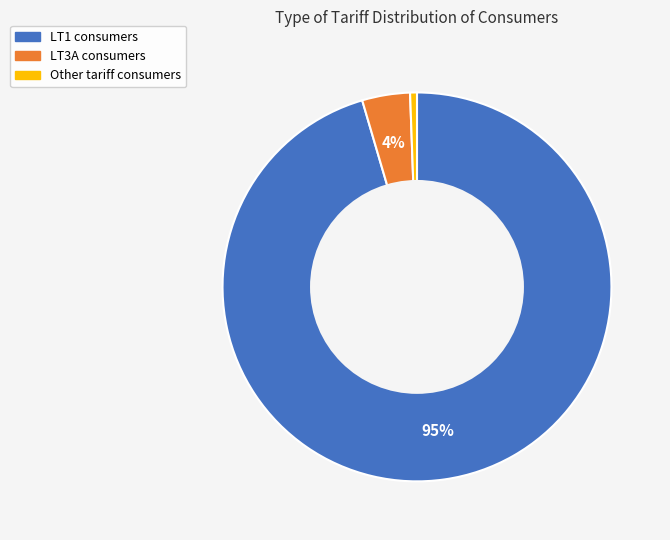

To the nearest percent, what is the average slice percentage?

33%